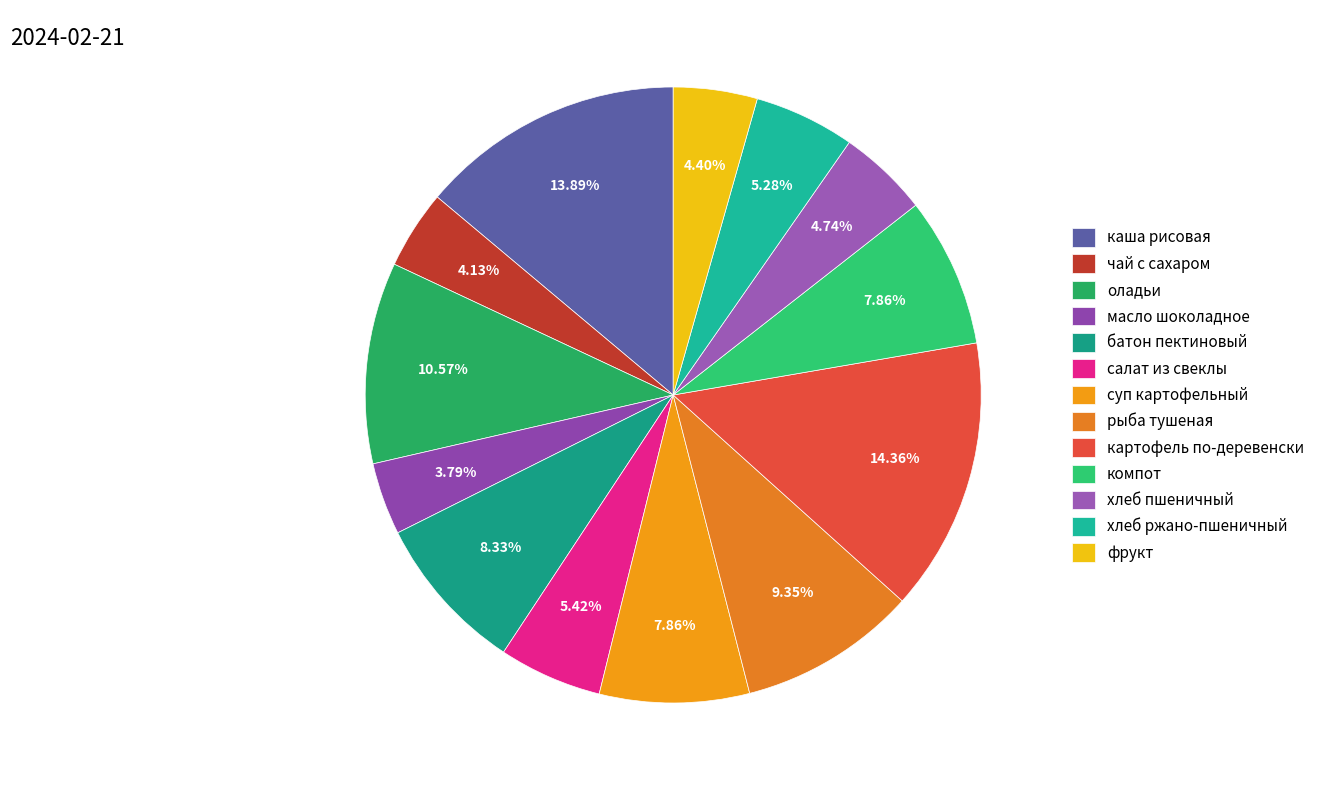

Does any single category account for the majority?

No